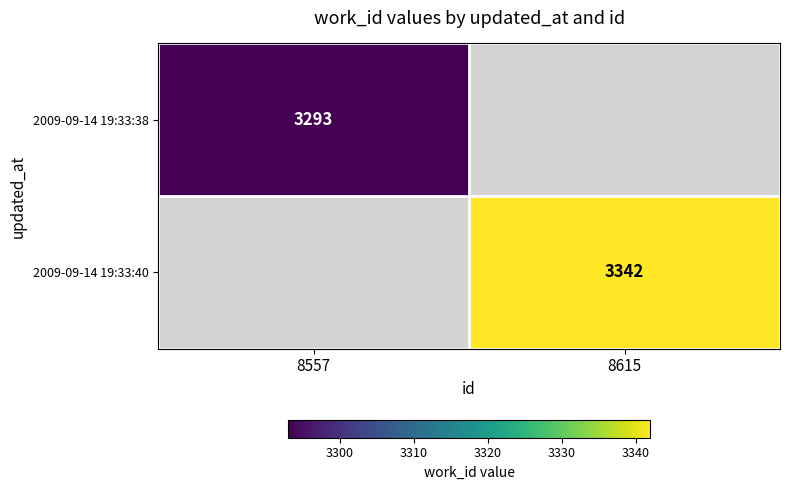

Is it true that 2009-09-14 19:33:40 equals 850 at 8615?

False